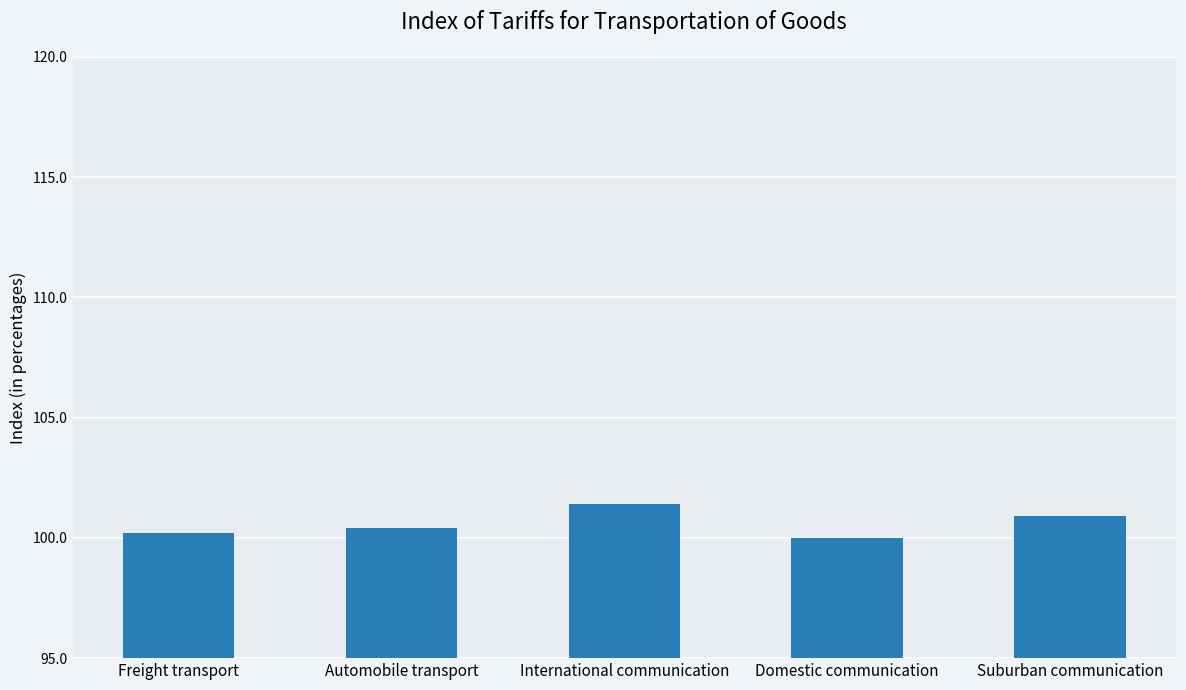

Reading right to left, list all the values displayed in this chart.

100.9	100.0	101.4	100.4	100.2